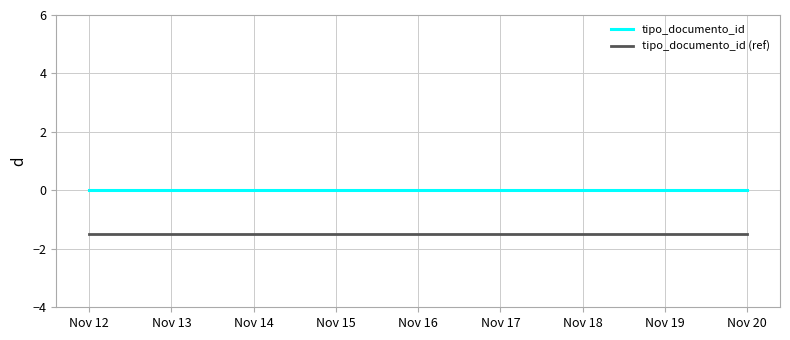

Does the chart display data point markers on the line(s)?

No